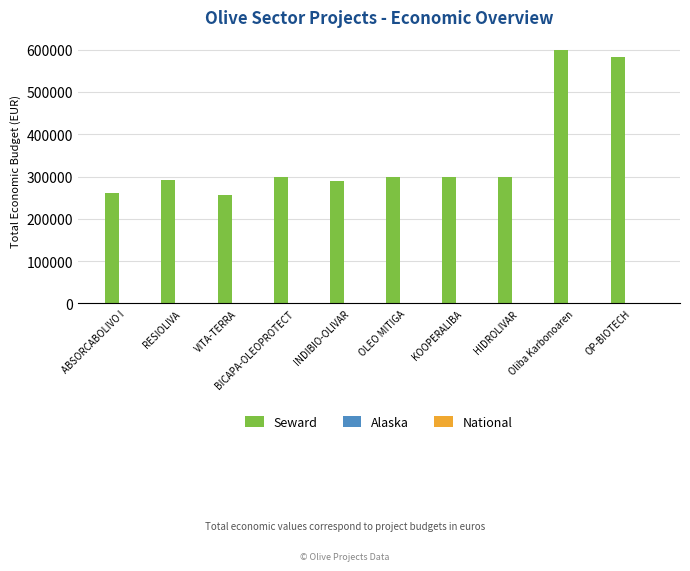

What is the average value of the Seward series?

348180